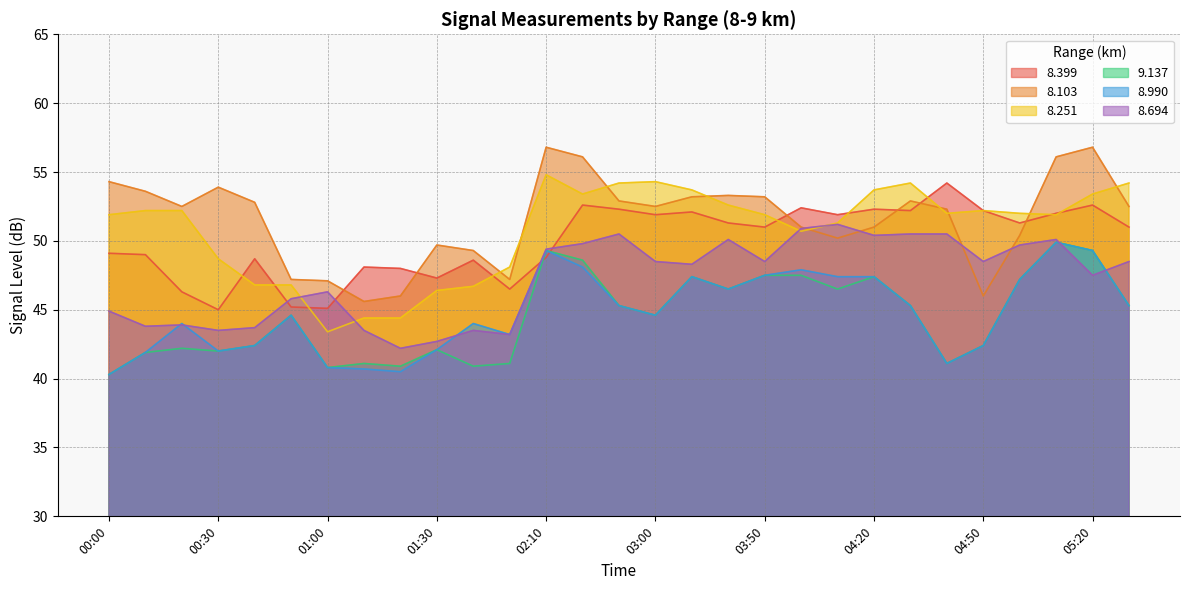

Reading left to right, transcribe all the data shown in this chart.

  8.399: 00:00=49.1	00:10=49.0	00:20=46.3	00:30=45.0	00:40=48.7	00:50=45.2	01:00=45.1	01:10=48.1	01:20=48.0	01:30=47.3	01:40=48.6	01:50=46.5	02:10=48.8	02:20=52.6	02:30=52.3	03:00=51.9	03:10=52.1	03:40=51.3	03:50=51.0	04:00=52.4	04:10=51.9	04:20=52.3	04:30=52.2	04:40=54.2	04:50=52.2	05:00=51.3	05:10=52.0	05:20=52.6	05:30=51.0
  8.103: 00:00=54.3	00:10=53.6	00:20=52.5	00:30=53.9	00:40=52.8	00:50=47.2	01:00=47.1	01:10=45.6	01:20=46.0	01:30=49.7	01:40=49.3	01:50=47.2	02:10=56.8	02:20=56.1	02:30=52.9	03:00=52.5	03:10=53.2	03:40=53.3	03:50=53.2	04:00=51.0	04:10=50.2	04:20=51.0	04:30=52.9	04:40=52.3	04:50=46.0	05:00=50.4	05:10=56.1	05:20=56.8	05:30=52.5
  8.251: 00:00=51.9	00:10=52.2	00:20=52.2	00:30=48.7	00:40=46.8	00:50=46.8	01:00=43.4	01:10=44.4	01:20=44.4	01:30=46.4	01:40=46.7	01:50=48.1	02:10=54.8	02:20=53.4	02:30=54.2	03:00=54.3	03:10=53.7	03:40=52.6	03:50=51.9	04:00=50.7	04:10=51.3	04:20=53.7	04:30=54.2	04:40=52.0	04:50=52.2	05:00=52.0	05:10=51.9	05:20=53.4	05:30=54.2
  9.137: 00:00=40.3	00:10=41.9	00:20=42.2	00:30=42.0	00:40=42.4	00:50=44.6	01:00=40.8	01:10=41.1	01:20=40.9	01:30=42.1	01:40=40.9	01:50=41.1	02:10=49.3	02:20=48.6	02:30=45.3	03:00=44.6	03:10=47.4	03:40=46.5	03:50=47.5	04:00=47.5	04:10=46.5	04:20=47.4	04:30=45.3	04:40=41.1	04:50=42.4	05:00=47.2	05:10=49.9	05:20=49.3	05:30=45.3
  8.990: 00:00=40.3	00:10=41.9	00:20=44.0	00:30=42.0	00:40=42.4	00:50=44.6	01:00=40.8	01:10=40.7	01:20=40.5	01:30=42.1	01:40=44.0	01:50=43.2	02:10=49.3	02:20=48.1	02:30=45.3	03:00=44.6	03:10=47.4	03:40=46.5	03:50=47.5	04:00=47.9	04:10=47.4	04:20=47.4	04:30=45.3	04:40=41.1	04:50=42.4	05:00=47.2	05:10=49.9	05:20=49.3	05:30=45.3
  8.694: 00:00=44.9	00:10=43.8	00:20=43.9	00:30=43.5	00:40=43.7	00:50=45.8	01:00=46.3	01:10=43.5	01:20=42.2	01:30=42.7	01:40=43.5	01:50=43.2	02:10=49.4	02:20=49.8	02:30=50.5	03:00=48.5	03:10=48.3	03:40=50.1	03:50=48.5	04:00=50.9	04:10=51.2	04:20=50.4	04:30=50.5	04:40=50.5	04:50=48.5	05:00=49.7	05:10=50.1	05:20=47.5	05:30=48.5